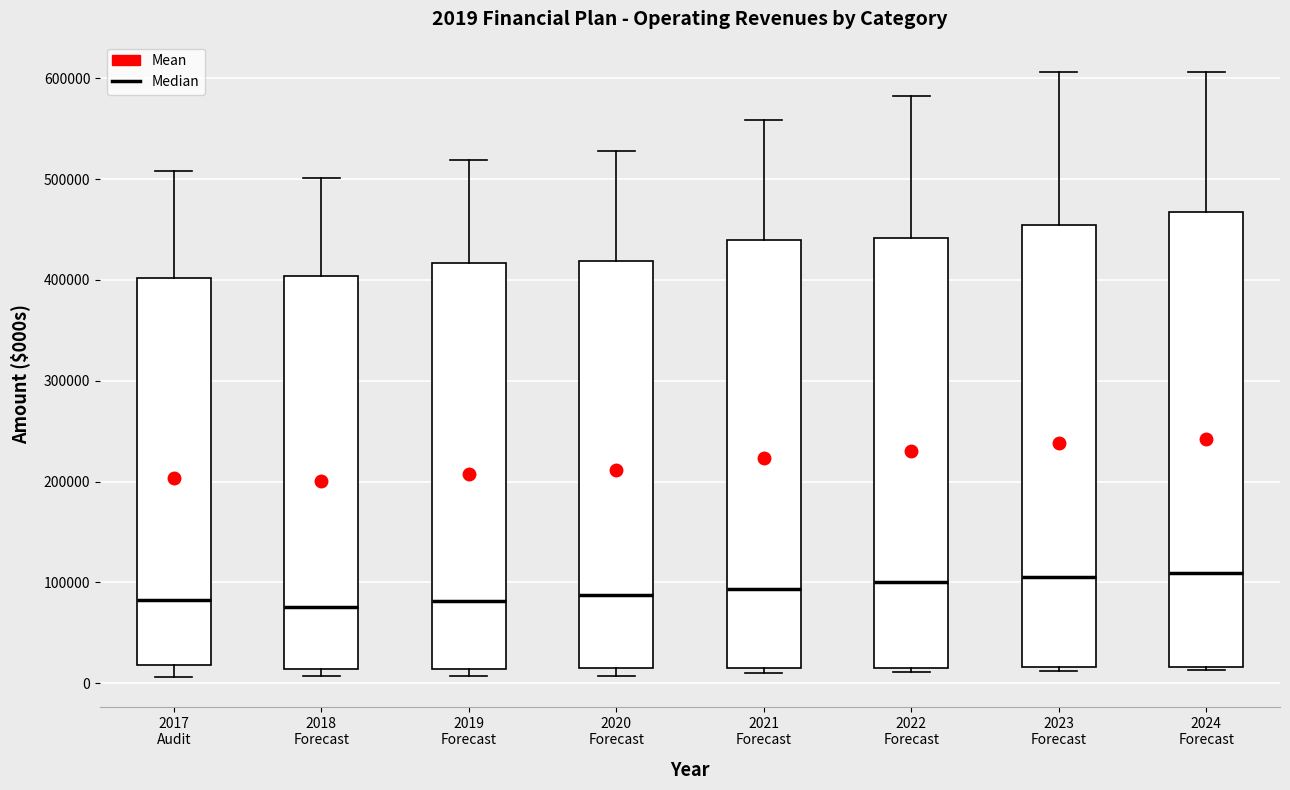

Which box is the tallest, from its lower edge to its upper edge?

2024 Forecast